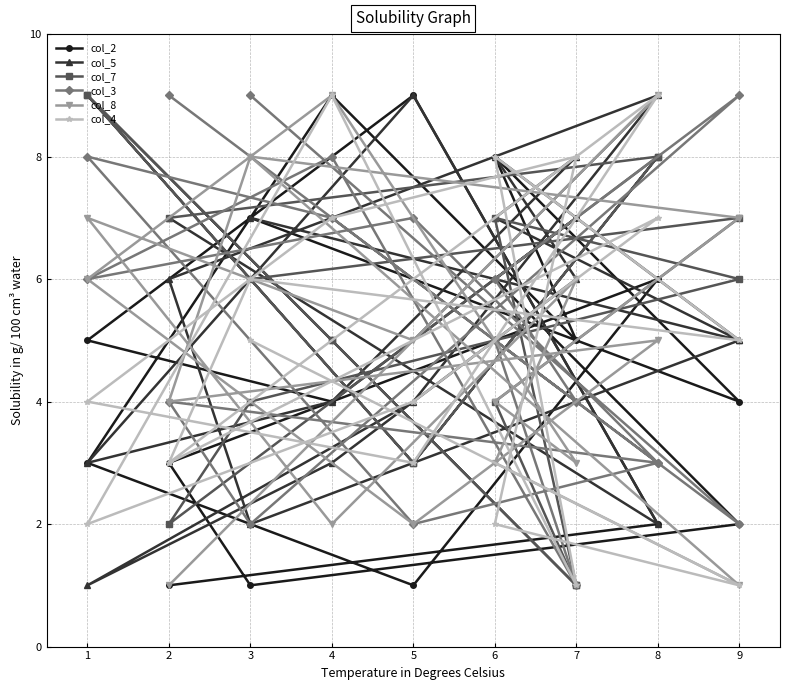

Which series has the largest total across all categories?

col_5